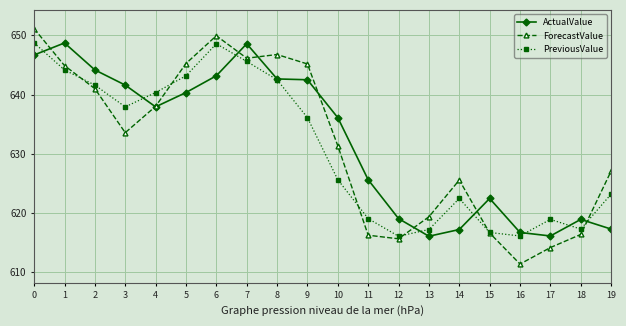

Where do ForecastValue and ActualValue first cross each other?

0 and 1